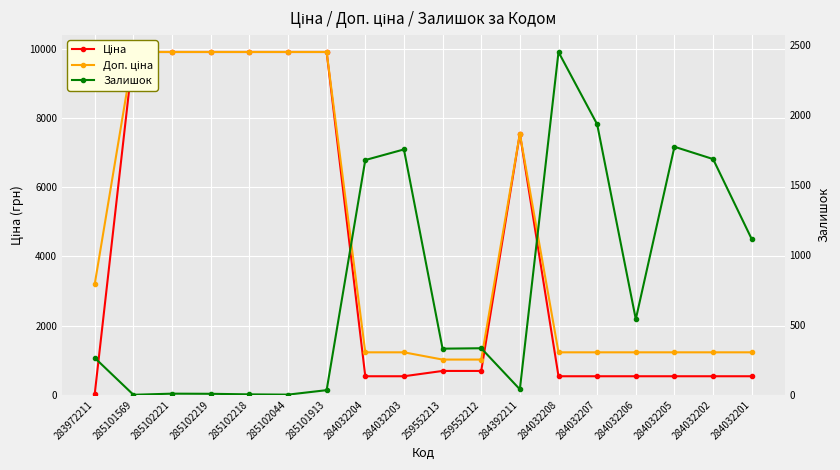

True or false: Ціна and Доп. ціна intersect in this chart.

False